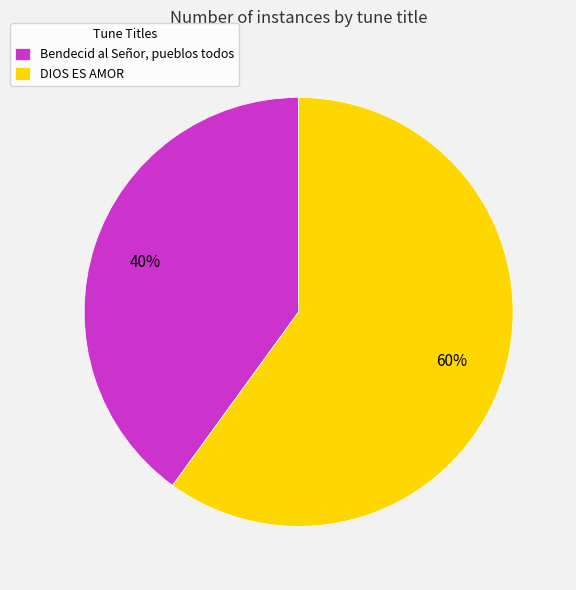

Rank the categories by value from lowest to highest.

Bendecid al Señor, pueblos todos, DIOS ES AMOR